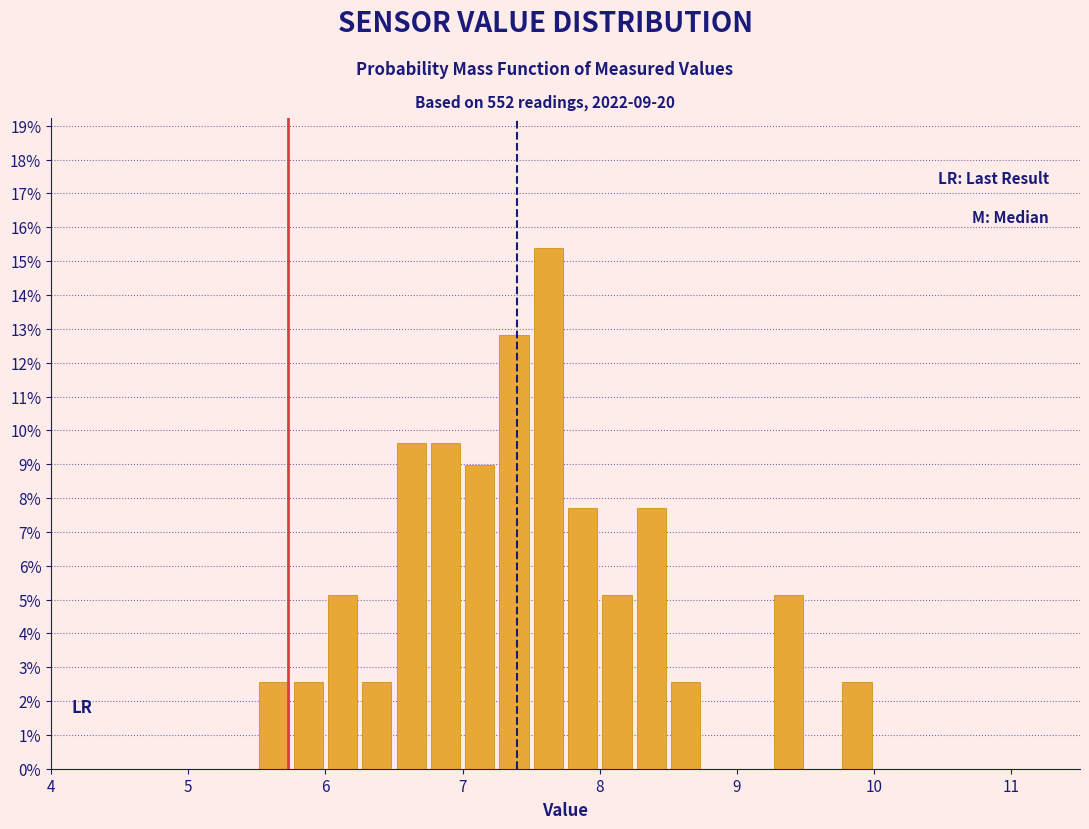

Read against the x-axis, roughly where is the centre of the tallest bar?

7.6